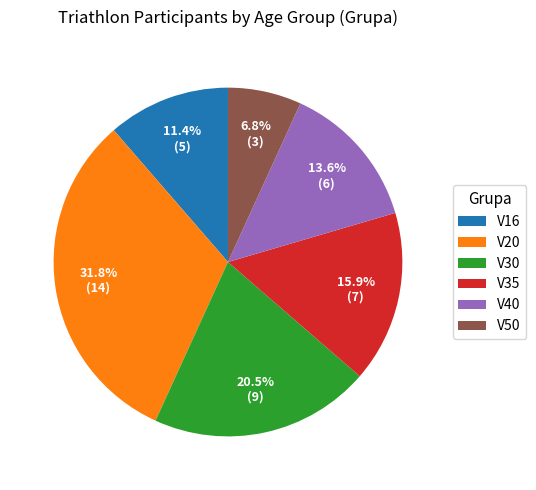

To the nearest percent, what is the average slice percentage?

17%